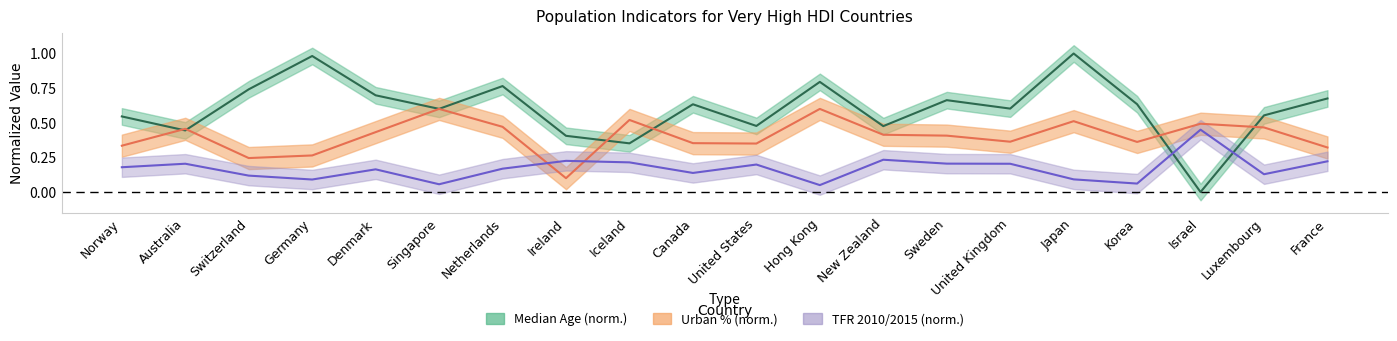

Is it true that Median Age equals 0.8 at Hong Kong?

True